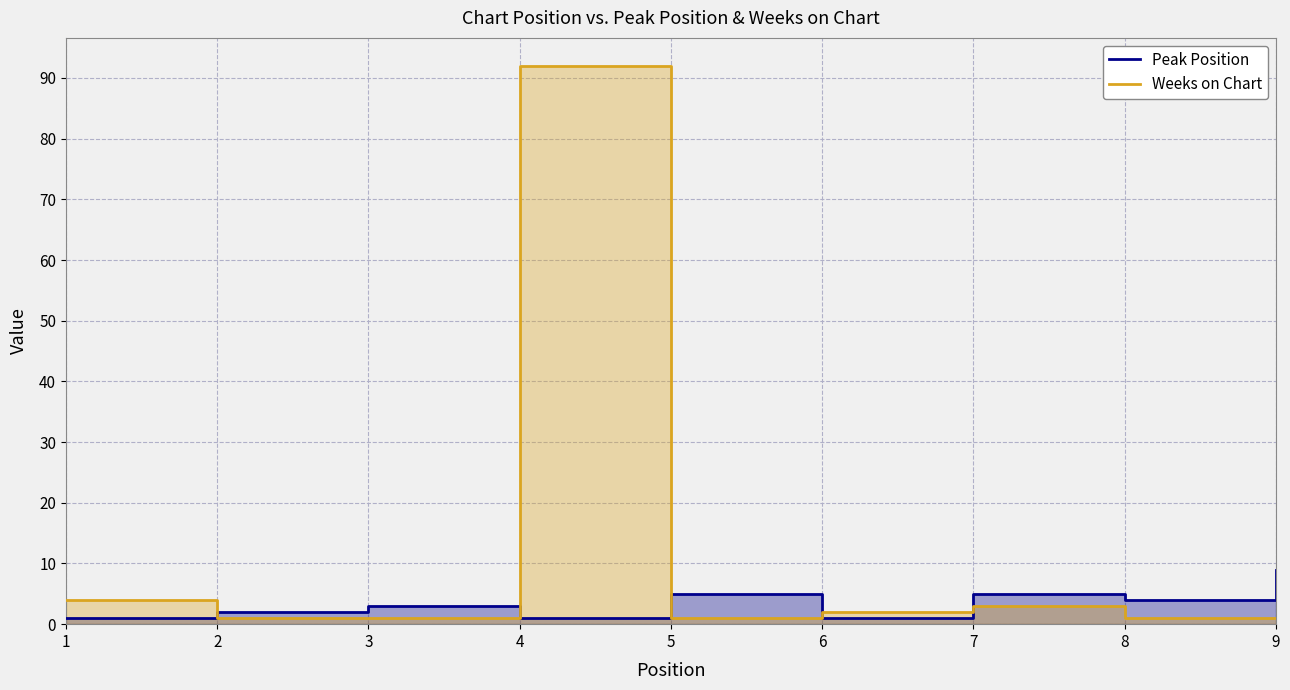

Where is Weeks on Chart nearest to the value 46?

1